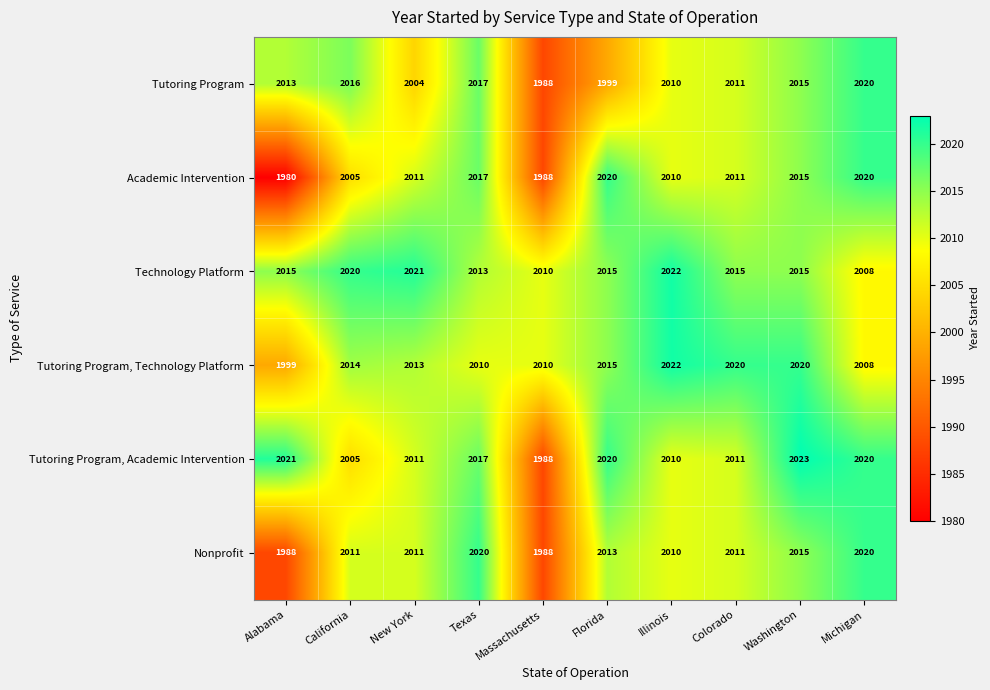

Which series has the widest spread of values?

Academic Intervention